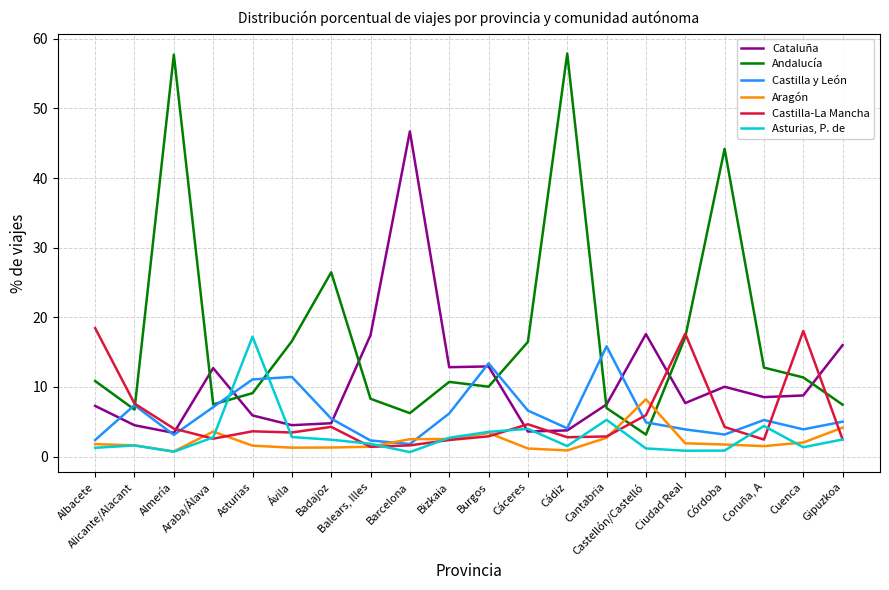

How many intersections are there between Andalucía and Castilla-La Mancha?

5